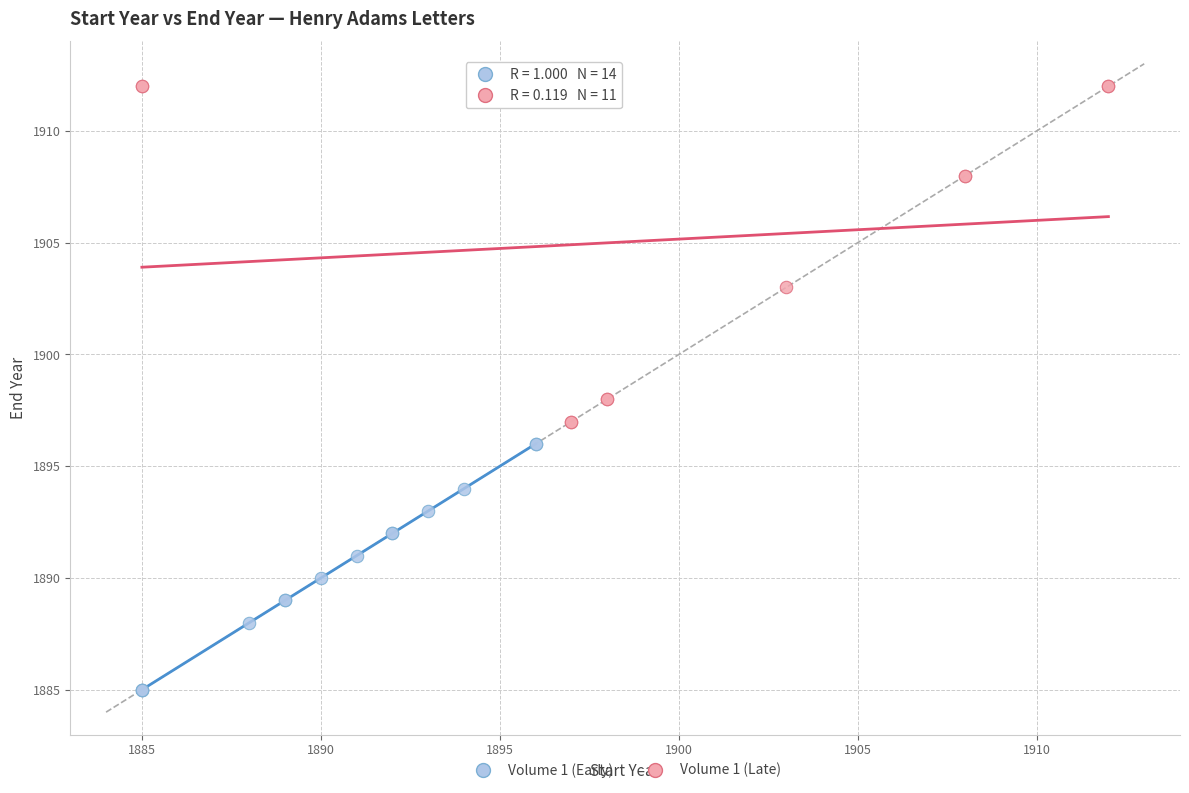

Which series contains the highest Y value?

Volume 1 (Late)